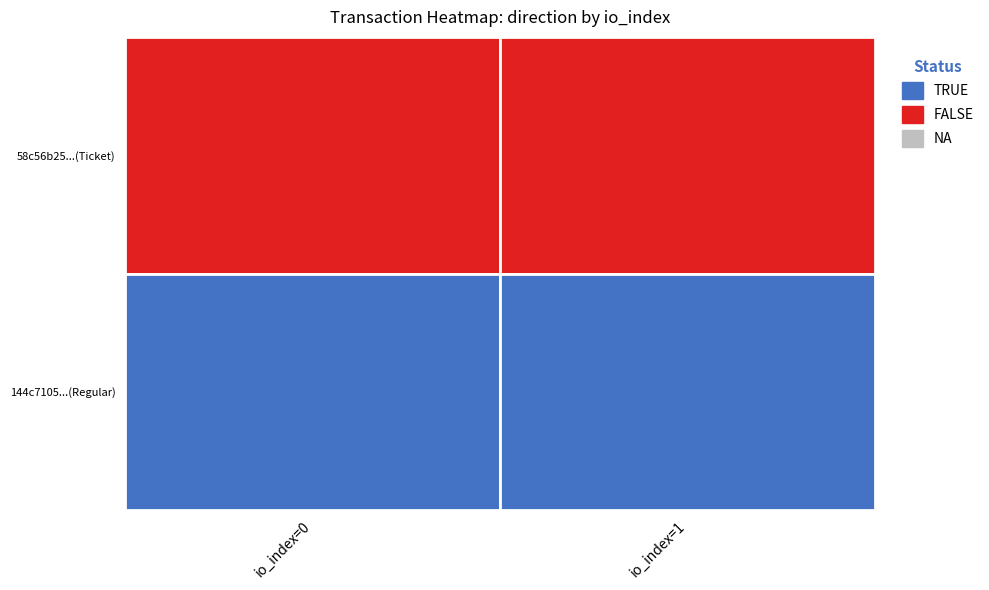

What is the highest value of the 58c56b25...(Ticket) series?

-1